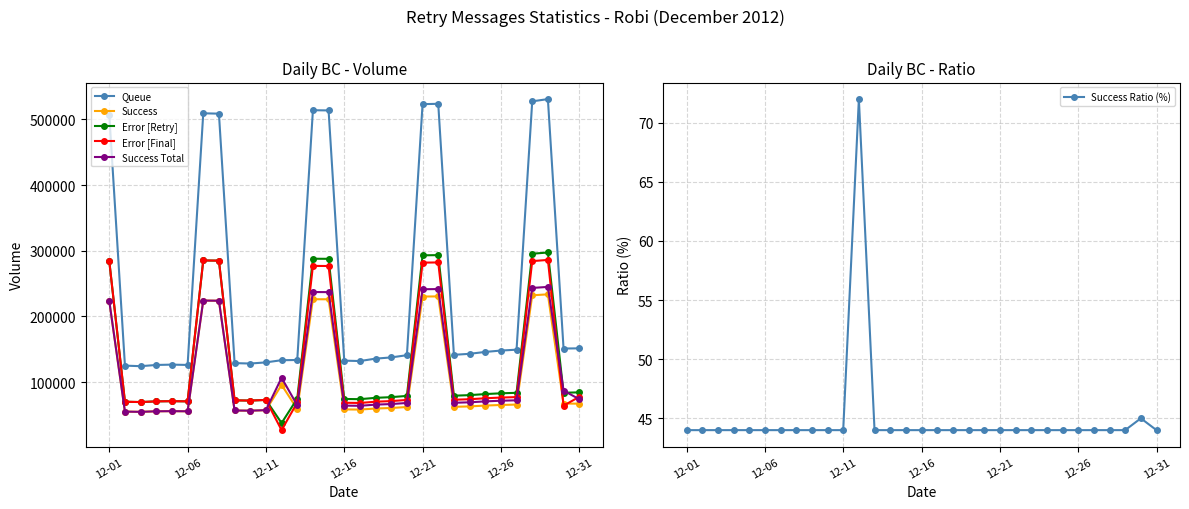

What is the minimum value for Queue?

124173.0